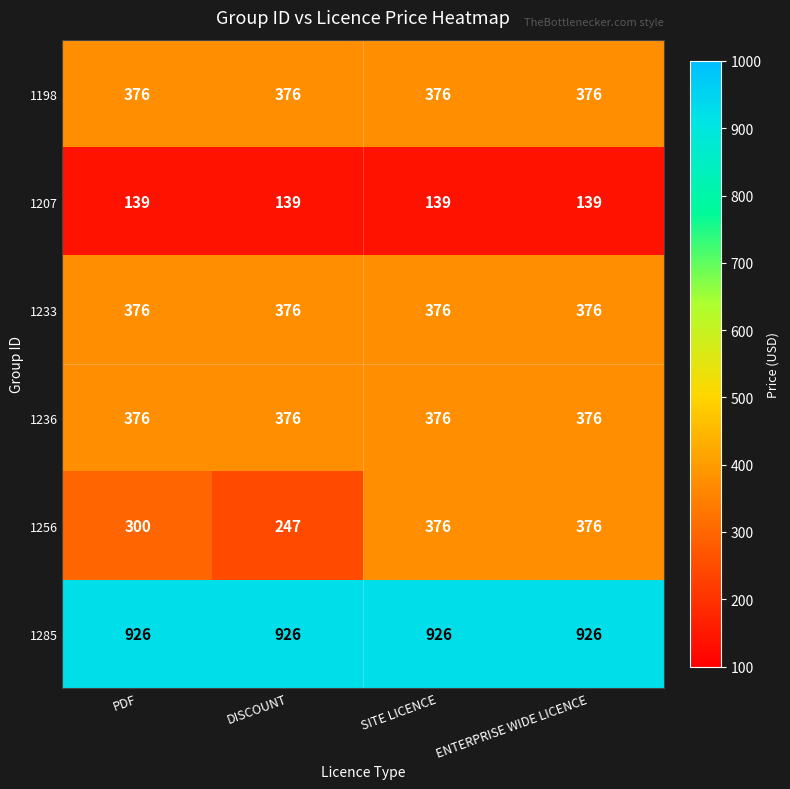

What is the smallest value displayed?

139